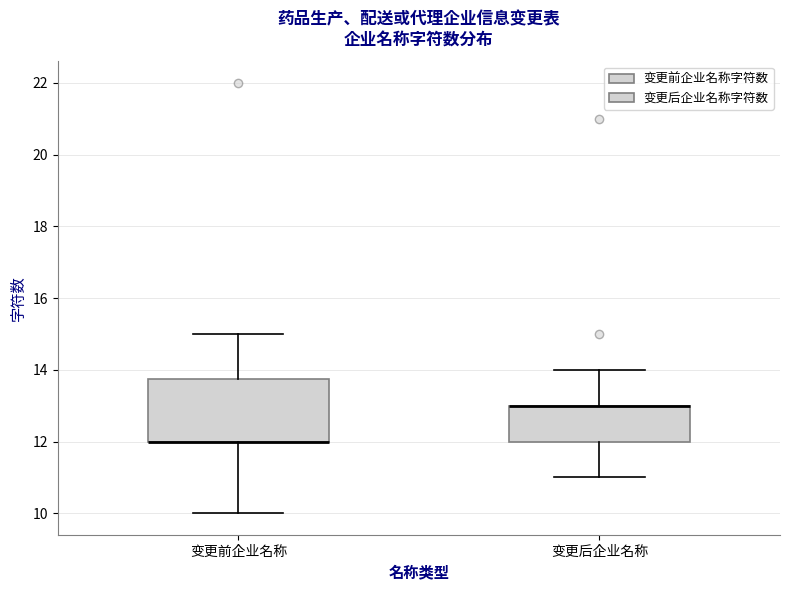

Reading left to right, transcribe this box plot: for each box, give where its median line is, the range the box spans, and where its two whiskers end, as read against the y-axis. The values are not printed on the chart, so give them approximately, as read against the axis.

变更前企业名称: median 12.0 (drawn on the box's lower edge), box 12.0 to 13.8, whiskers 10.0 to 15.0
变更后企业名称: median 13.0 (drawn on the box's upper edge), box 12.0 to 13.0, whiskers 11.0 to 14.0